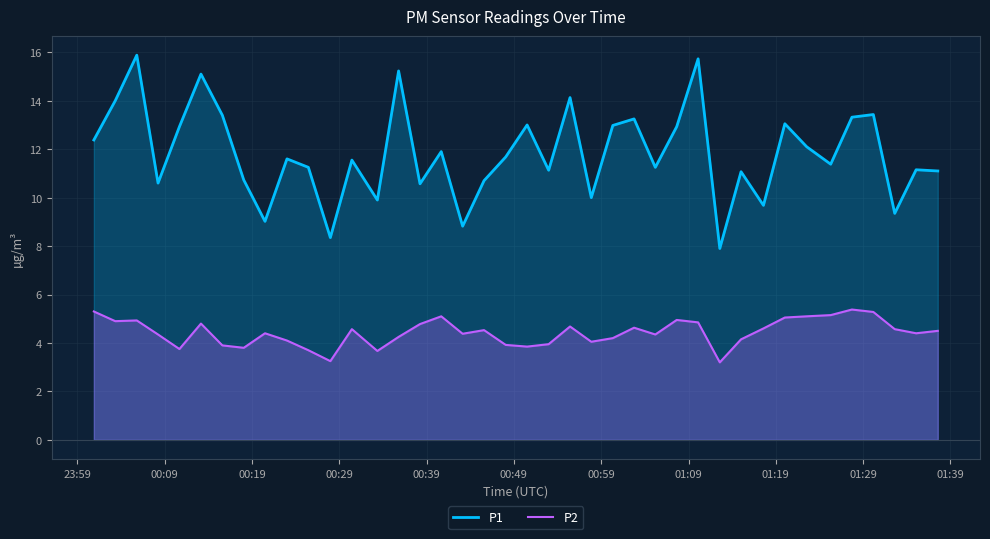

Does the chart have visible grid lines?

Yes